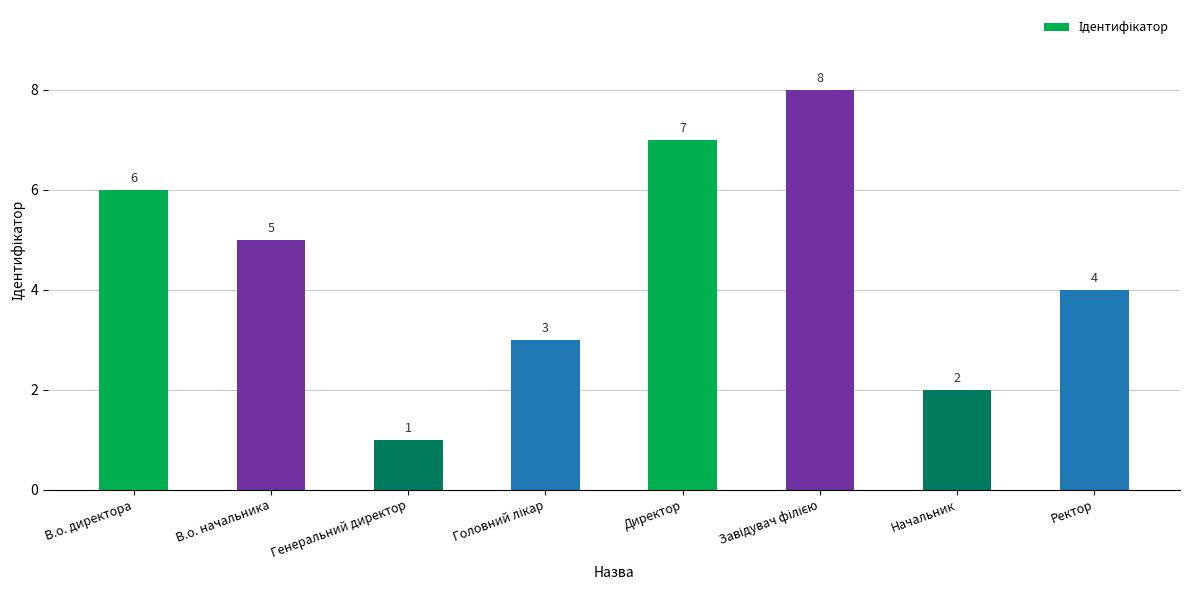

Which has a higher value, Генеральний директор or Начальник?

Начальник